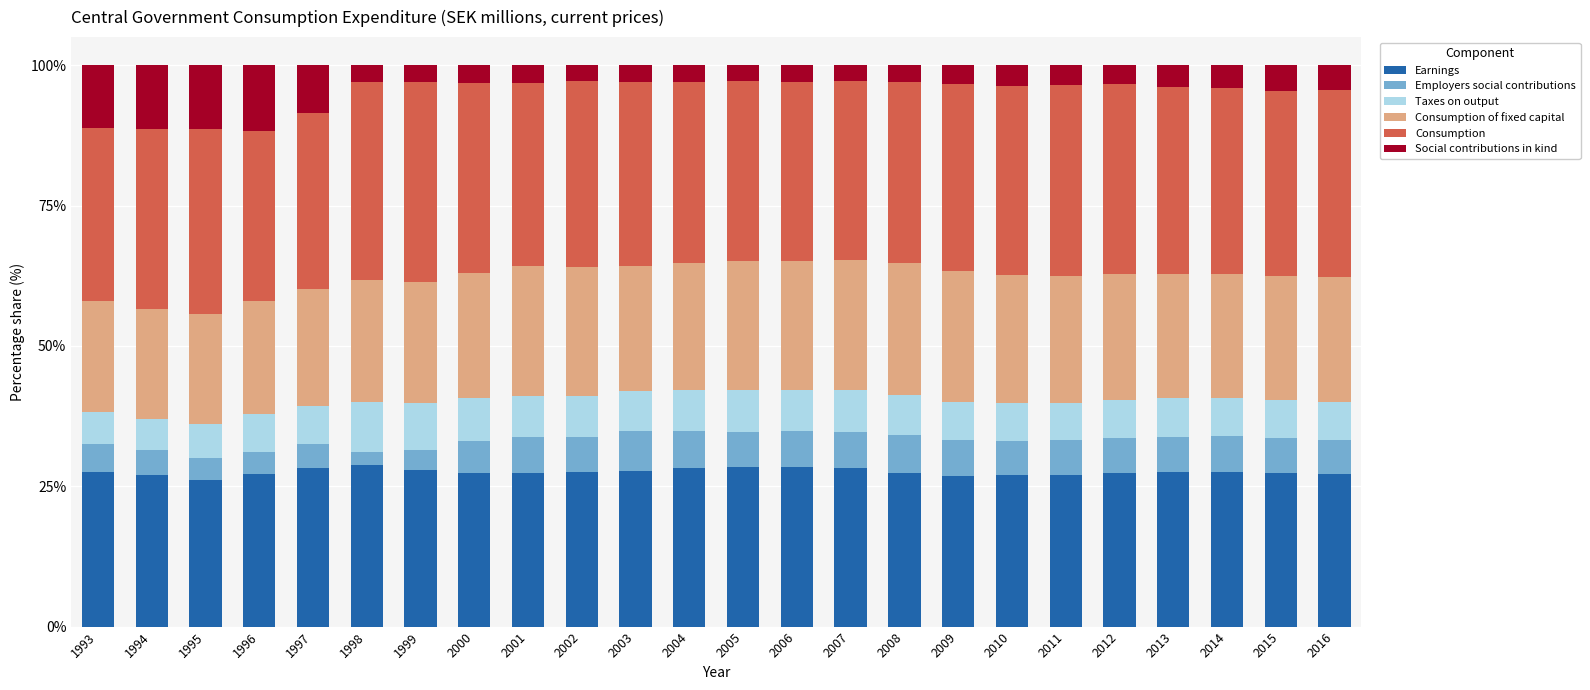

What is the lowest value of the Earnings series?

26.1